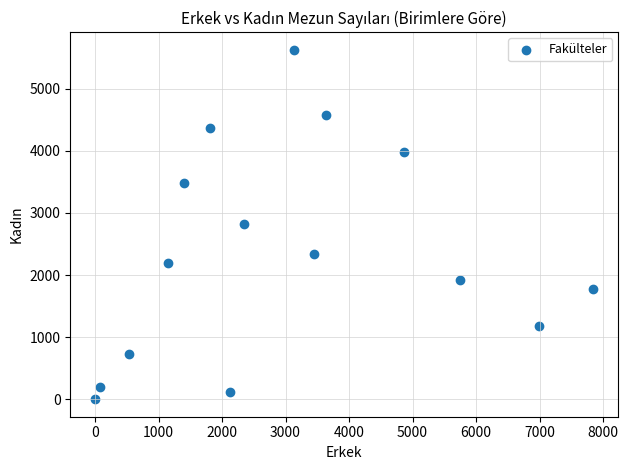

What is the range of Y values (max minus min)?

5630